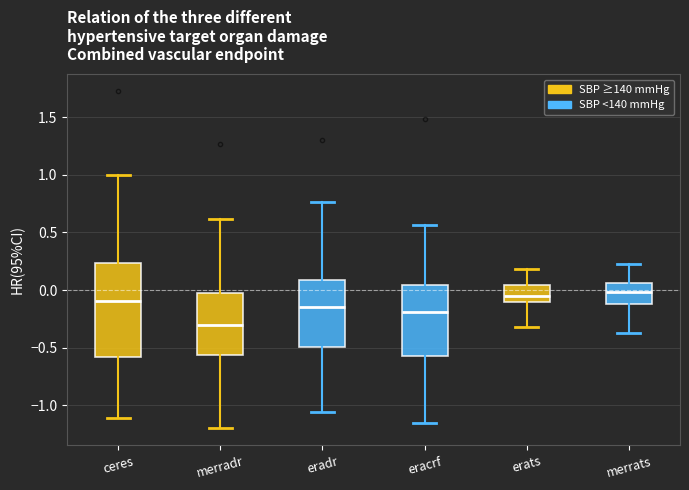

Reading left to right, transcribe this box plot: for each box, give where its median line is, the range the box spans, and where its two whiskers end, as read against the y-axis. The values are not printed on the chart, so give them approximately, as read against the axis.

ceres: median -0.10, box -0.60 to 0.25, whiskers -1.10 to 1.00
merradr: median -0.30, box -0.55 to 0.00, whiskers -1.20 to 0.60
eradr: median -0.15, box -0.50 to 0.10, whiskers -1.05 to 0.75
eracrf: median -0.20, box -0.55 to 0.05, whiskers -1.15 to 0.55
erats: median -0.05, box -0.10 to 0.05, whiskers -0.30 to 0.20
merrats: median 0.00, box -0.10 to 0.05, whiskers -0.35 to 0.25